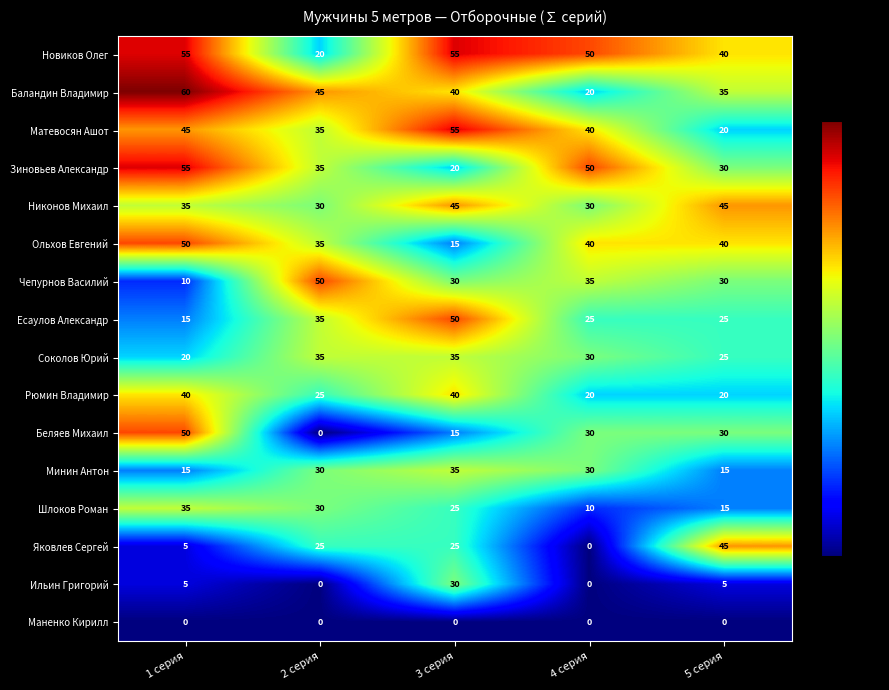

At which category is the sum across all series the highest?

3 серия